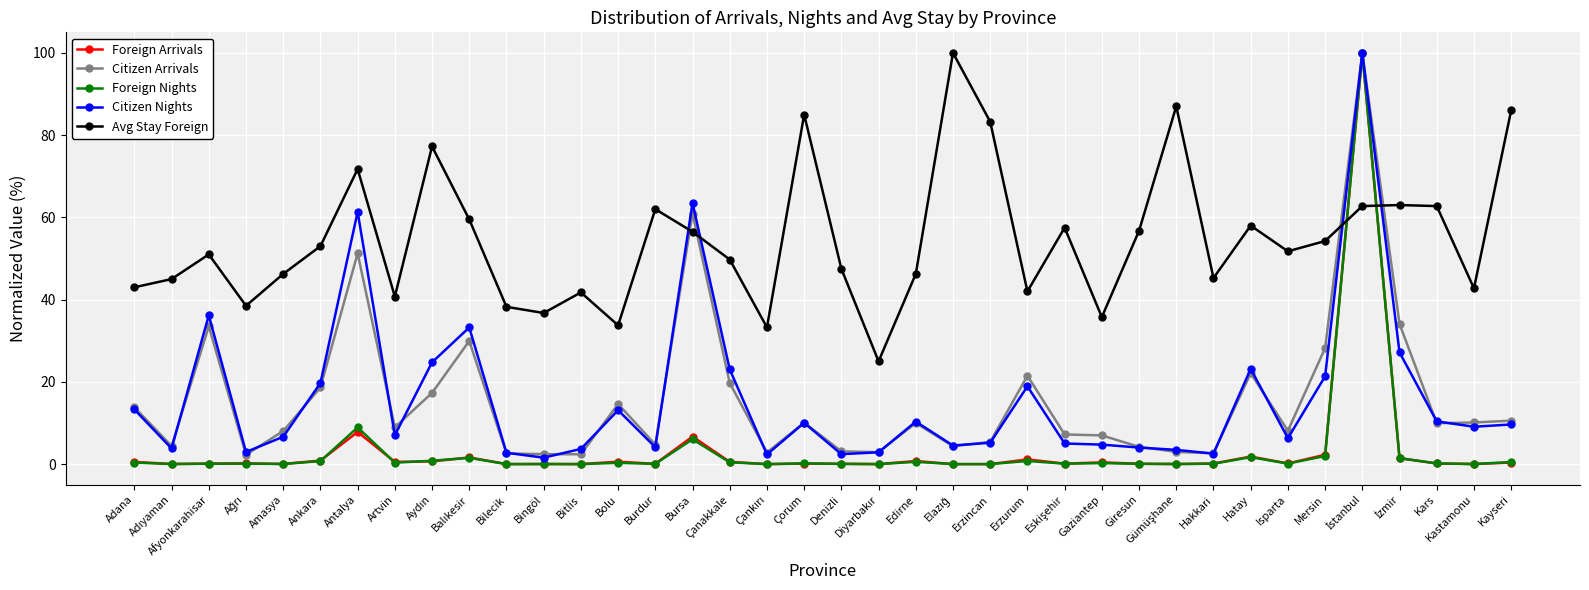

At which label is Citizen Arrivals closest to 51?

Antalya